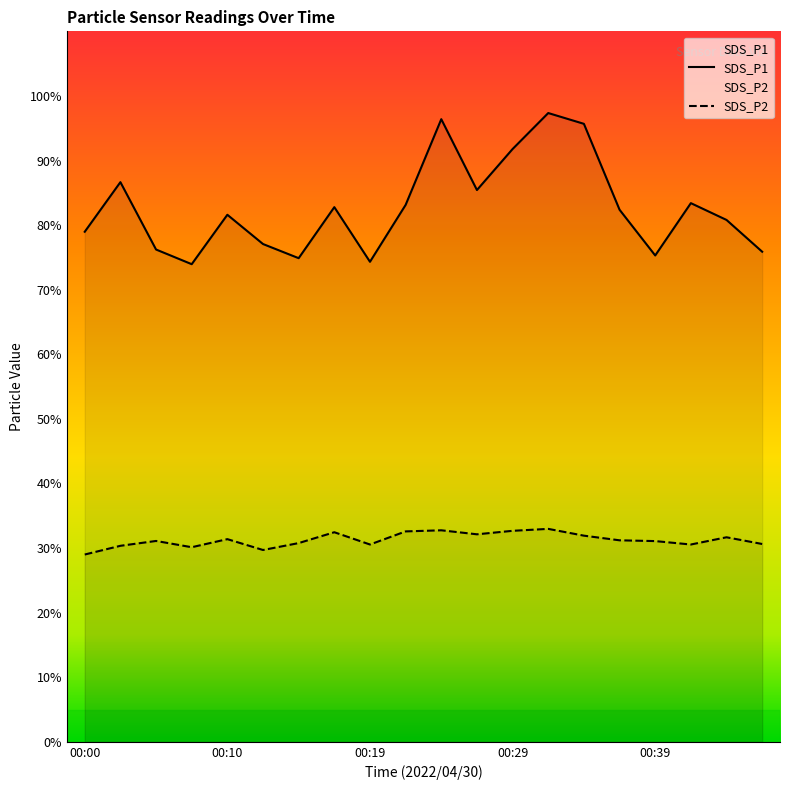

Reading right to left, transcribe all the data shown in this chart.

SDS_P1: 00:46=75.9	00:44=80.8	00:41=83.4	00:39=75.3	00:36=82.4	00:34=95.7	00:31=97.3	00:29=91.8	00:27=85.4	00:24=96.4	00:22=83.1	00:19=74.3	00:17=82.8	00:14=74.9	00:12=77.1	00:10=81.6	00:07=74.0	00:05=76.2	00:02=86.7	00:00=79.0
SDS_P2: 00:46=30.6	00:44=31.7	00:41=30.6	00:39=31.1	00:36=31.2	00:34=31.9	00:31=33.0	00:29=32.7	00:27=32.1	00:24=32.8	00:22=32.6	00:19=30.6	00:17=32.5	00:14=30.8	00:12=29.7	00:10=31.4	00:07=30.1	00:05=31.1	00:02=30.4	00:00=29.0